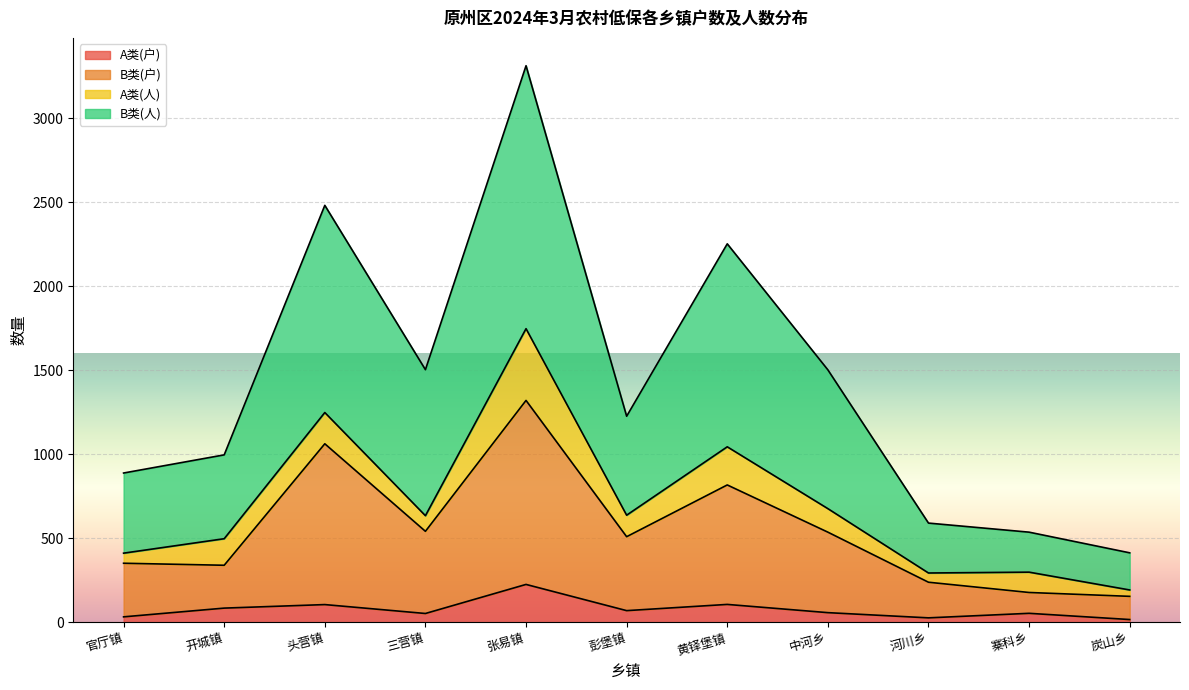

What is the total value across all series at 黄铎堡镇?

2252